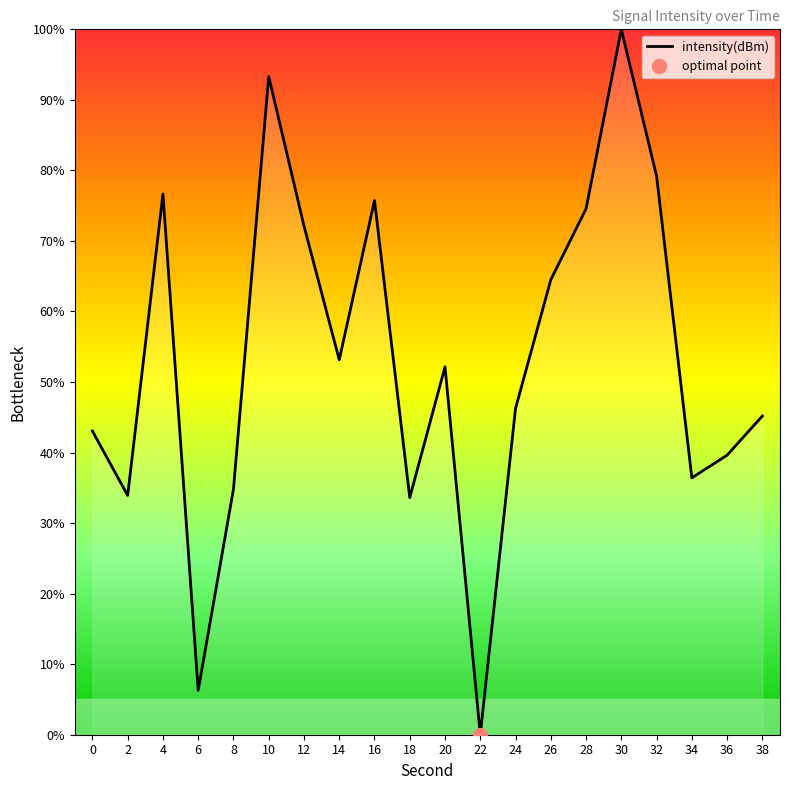

List the labels in order of value, largest first.

30, 10, 32, 4, 16, 28, 12, 26, 14, 20, 24, 38, 0, 36, 34, 8, 2, 18, 6, 22